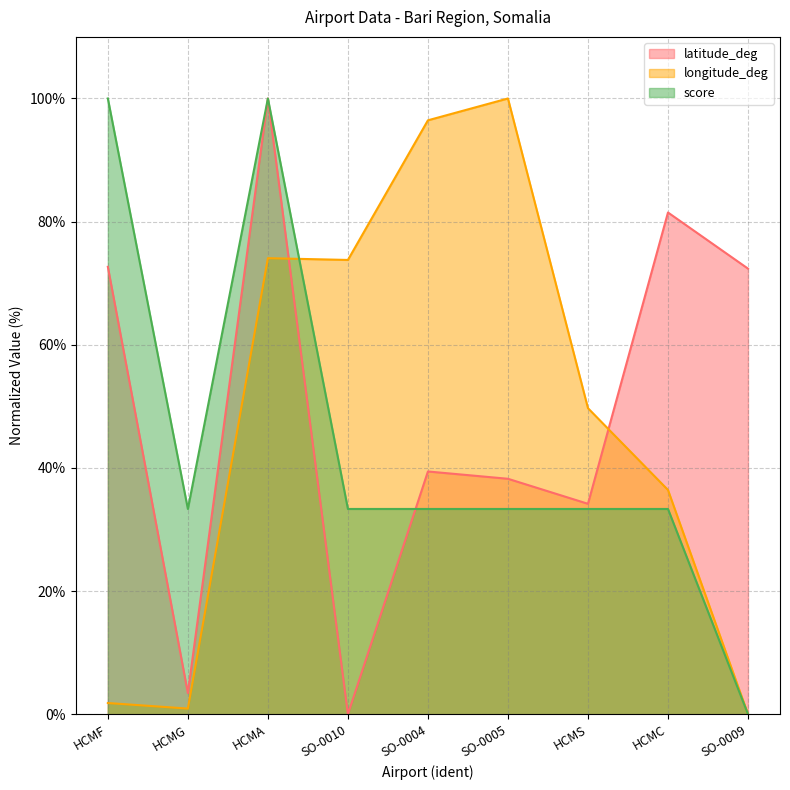

True or false: latitude_deg and score intersect in this chart.

True